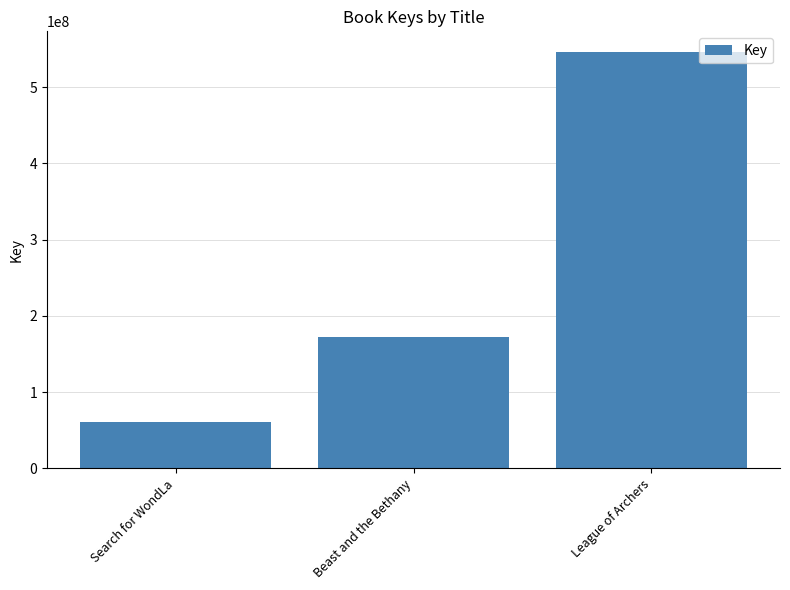

Is it true that the value at League of Archers is 871224069?

False